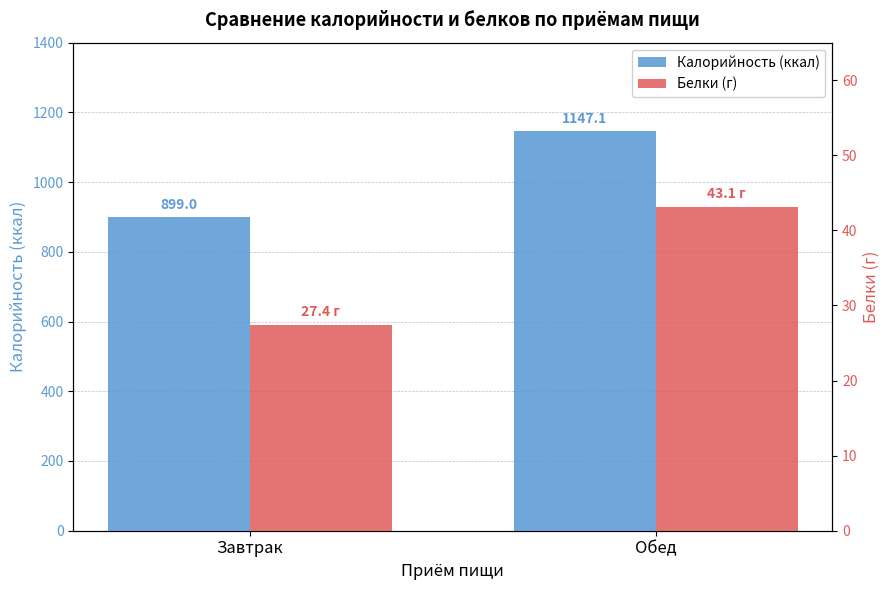

What is the label of the 1st bar from the left?

Завтрак